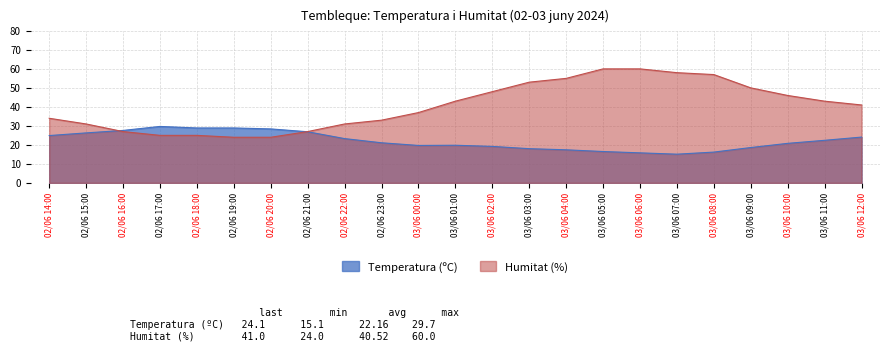

Reading left to right, extract all data points from this chart.

Temperatura (ºC): 02/06 14:00=24.9	02/06 15:00=26.3	02/06 16:00=27.6	02/06 17:00=29.7	02/06 18:00=28.9	02/06 19:00=28.9	02/06 20:00=28.4	02/06 21:00=26.9	02/06 22:00=23.3	02/06 23:00=21.1	03/06 00:00=19.7	03/06 01:00=19.8	03/06 02:00=19.2	03/06 03:00=18.0	03/06 04:00=17.4	03/06 05:00=16.5	03/06 06:00=15.8	03/06 07:00=15.1	03/06 08:00=16.2	03/06 09:00=18.6	03/06 10:00=20.8	03/06 11:00=22.4	03/06 12:00=24.1
Humitat (%): 02/06 14:00=34.0	02/06 15:00=31.0	02/06 16:00=27.0	02/06 17:00=25.0	02/06 18:00=25.0	02/06 19:00=24.0	02/06 20:00=24.0	02/06 21:00=27.0	02/06 22:00=31.0	02/06 23:00=33.0	03/06 00:00=37.0	03/06 01:00=43.0	03/06 02:00=48.0	03/06 03:00=53.0	03/06 04:00=55.0	03/06 05:00=60.0	03/06 06:00=60.0	03/06 07:00=58.0	03/06 08:00=57.0	03/06 09:00=50.0	03/06 10:00=46.0	03/06 11:00=43.0	03/06 12:00=41.0